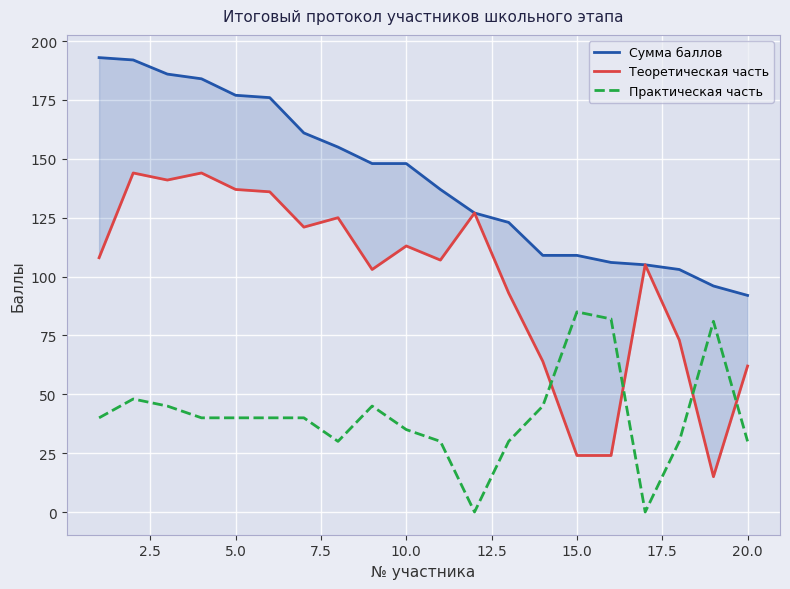

How many lines are shown in the chart?

3